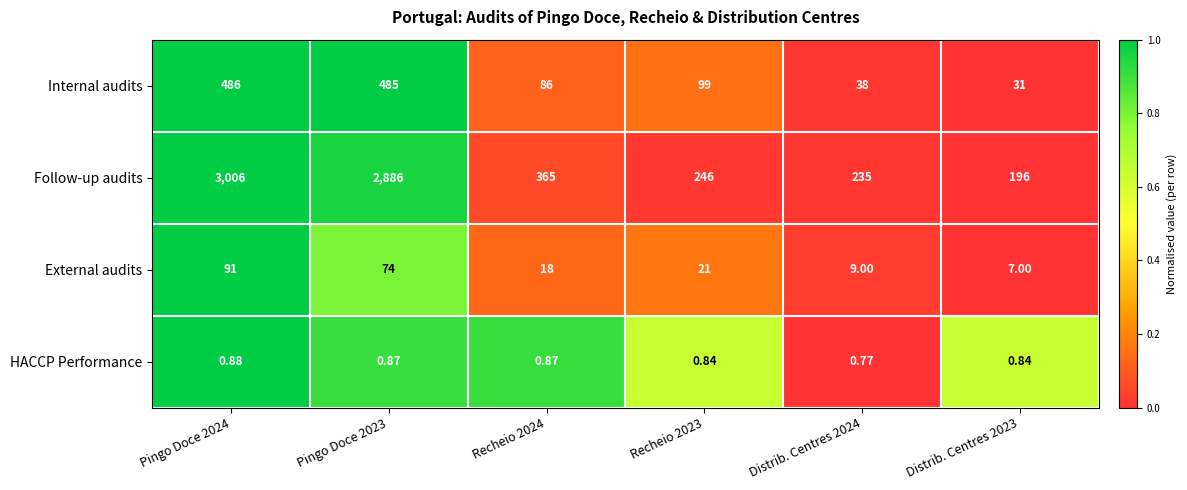

List the series in order of their peak value, highest first.

Follow-up audits, Internal audits, External audits, HACCP Performance